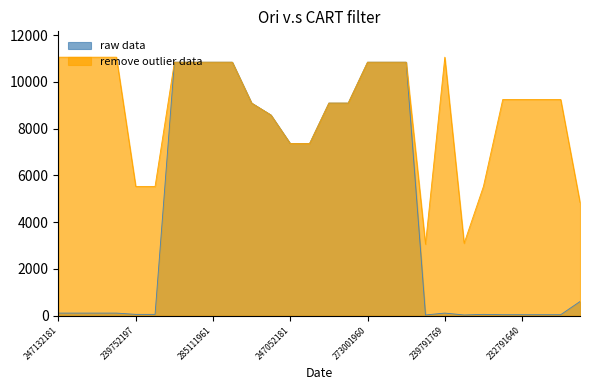

At which category does remove outlier data reach its first local valley?

259281863